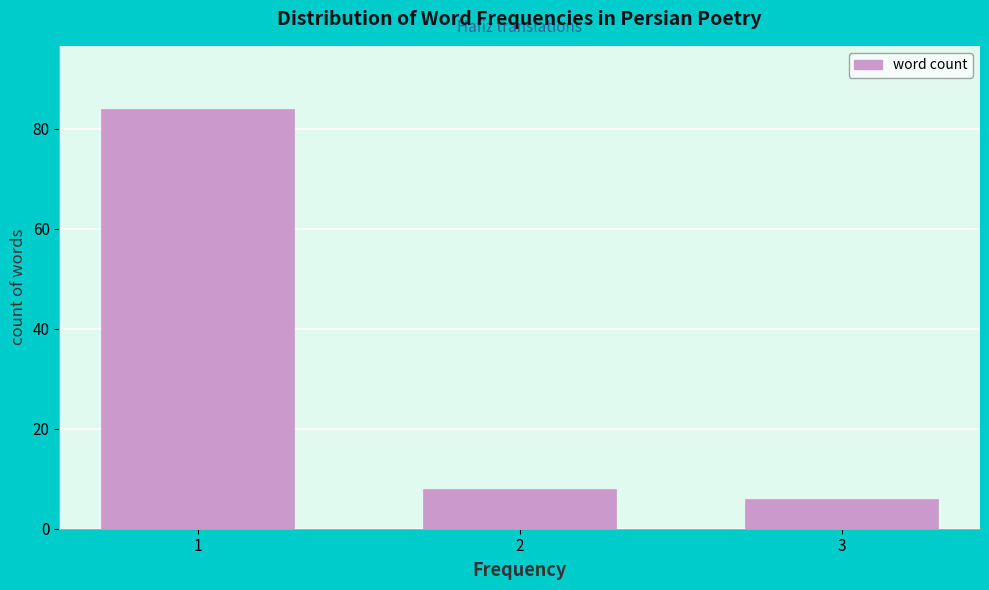

Reading right to left, extract all data points from this chart.

6	8	84